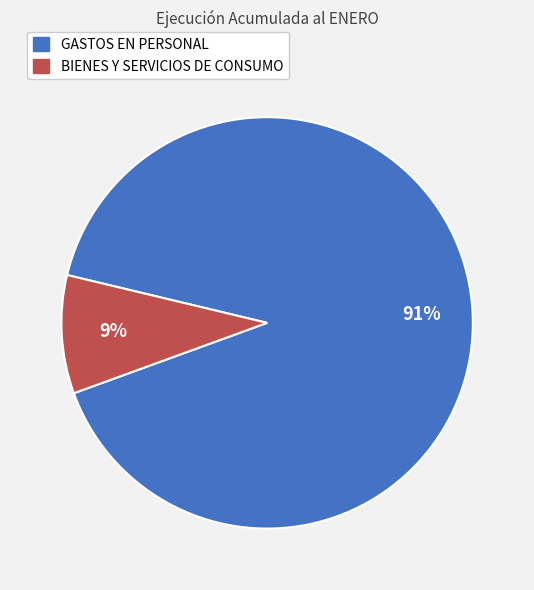

To the nearest percent, what is the combined percentage of BIENES Y SERVICIOS DE CONSUMO and GASTOS EN PERSONAL?

100%